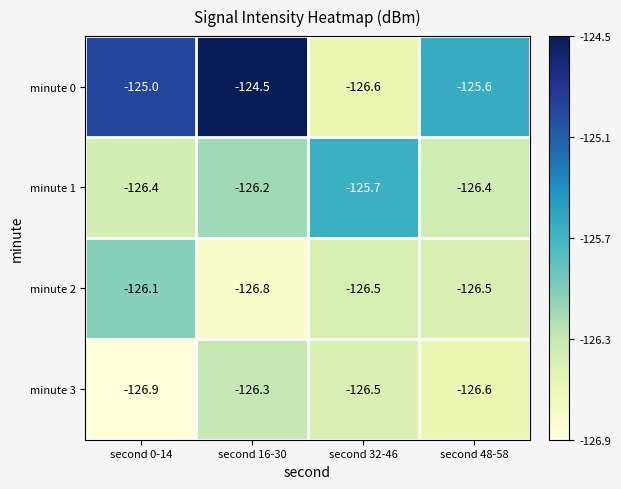

What is the spread (max minus min) of values at second 32-46?

0.9